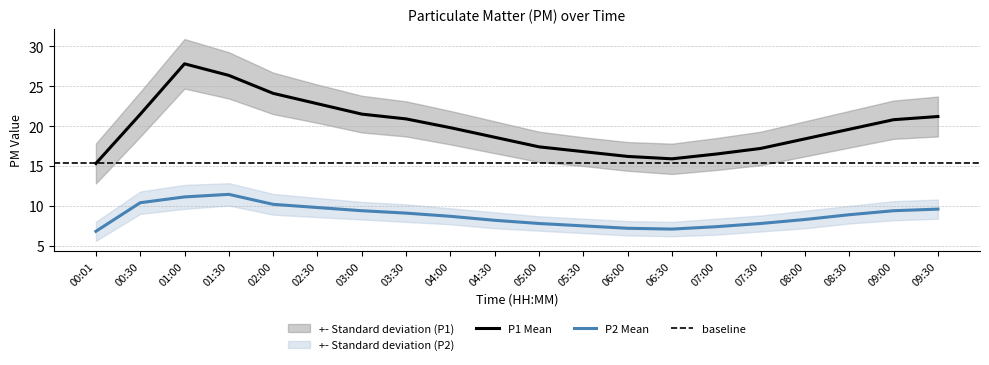

Is it true that P1 equals 20.9 at 03:30?

True